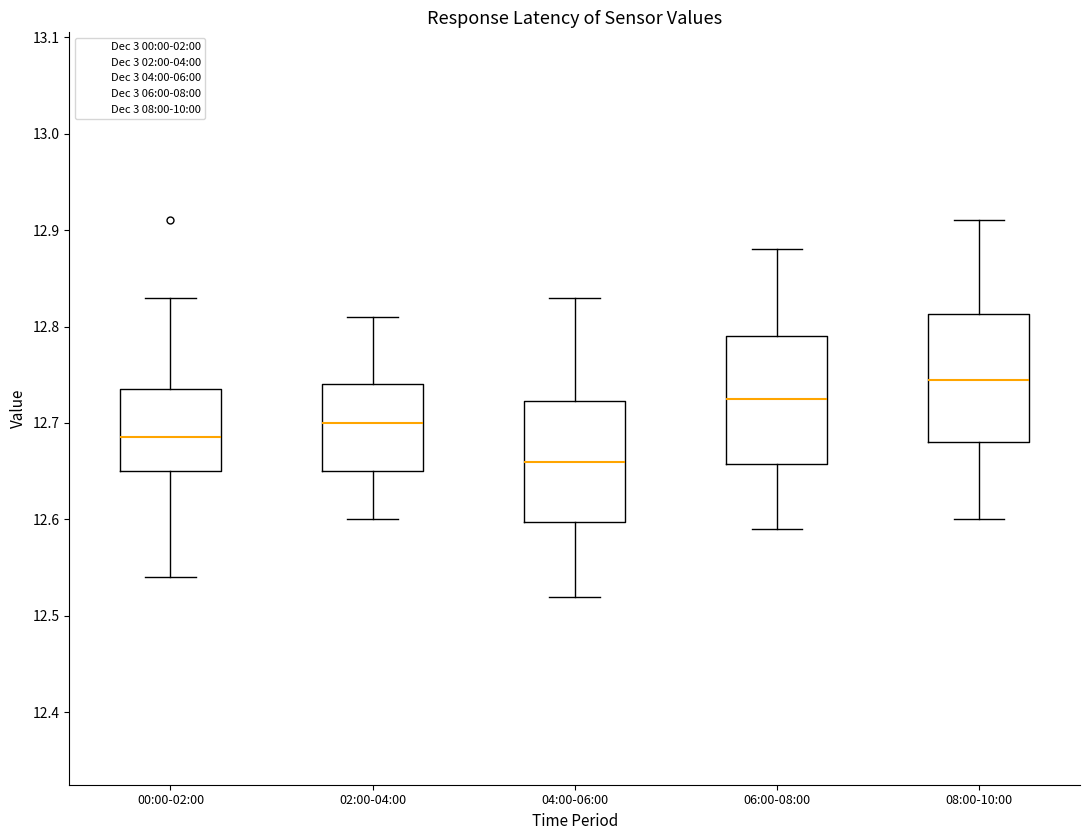

Which box has the highest median line?

08:00-10:00